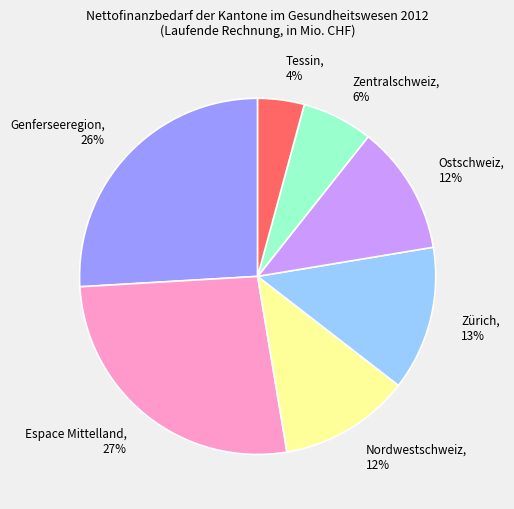

Which slice is the largest?

Espace Mittelland